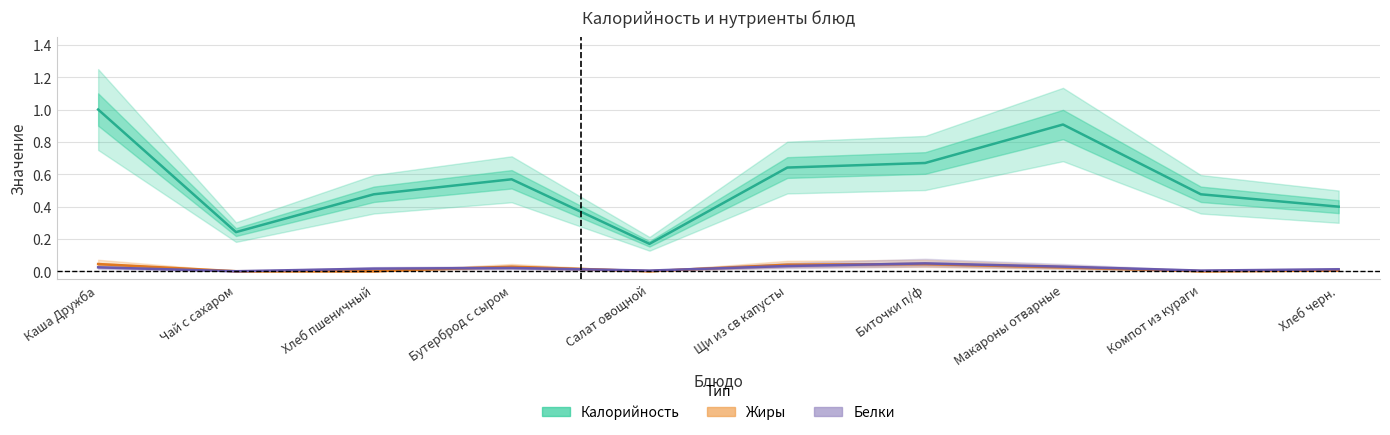

How many times do Жиры and Белки cross each other?

4